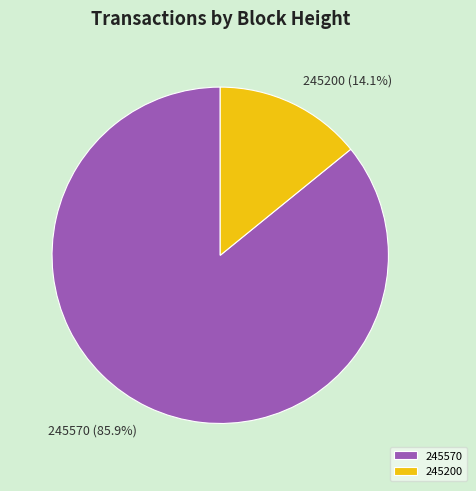

Approximately how many times larger is the value at 245570 compared to 245200?

6.1